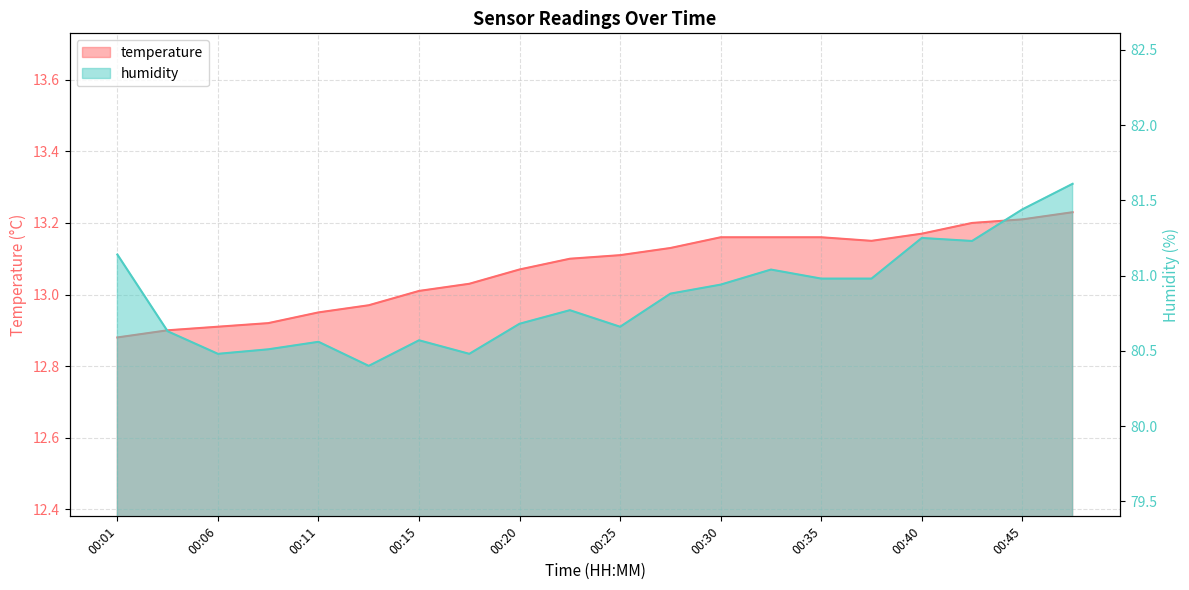

In humidity, how many points are higher than both neighbors (excluding endpoints)?

5